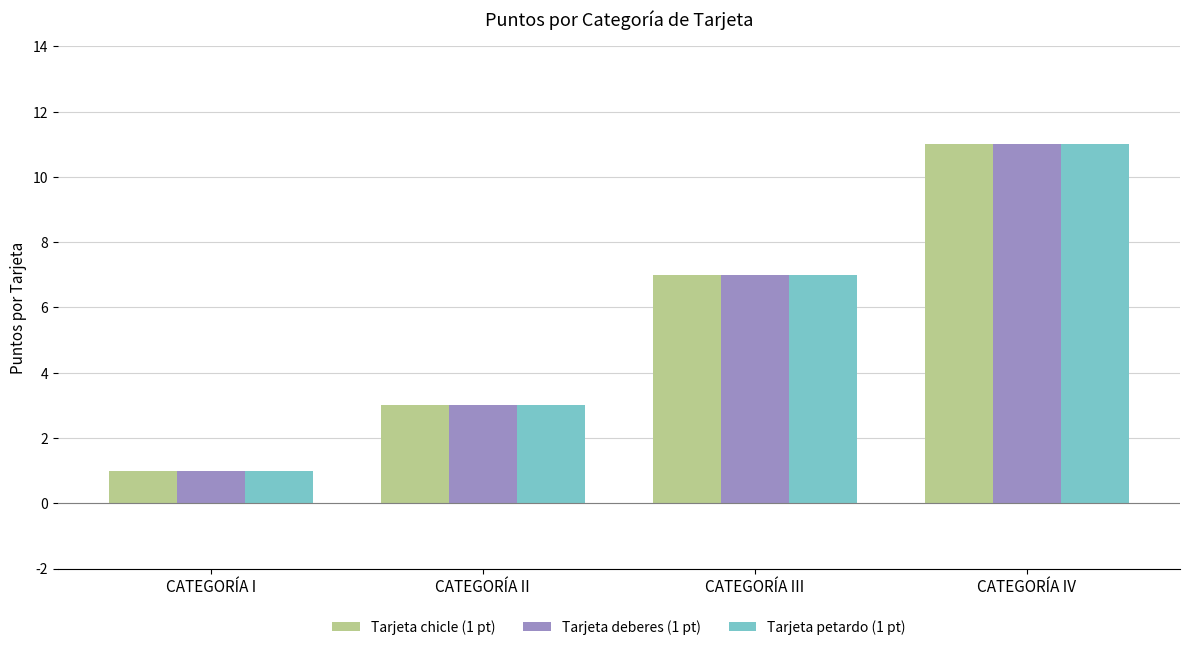

Reading left to right, list all the values displayed in this chart.

Tarjeta chicle (1 pt): CATEGORÍA I=1	CATEGORÍA II=3	CATEGORÍA III=7	CATEGORÍA IV=11
Tarjeta deberes (1 pt): CATEGORÍA I=1	CATEGORÍA II=3	CATEGORÍA III=7	CATEGORÍA IV=11
Tarjeta petardo (1 pt): CATEGORÍA I=1	CATEGORÍA II=3	CATEGORÍA III=7	CATEGORÍA IV=11